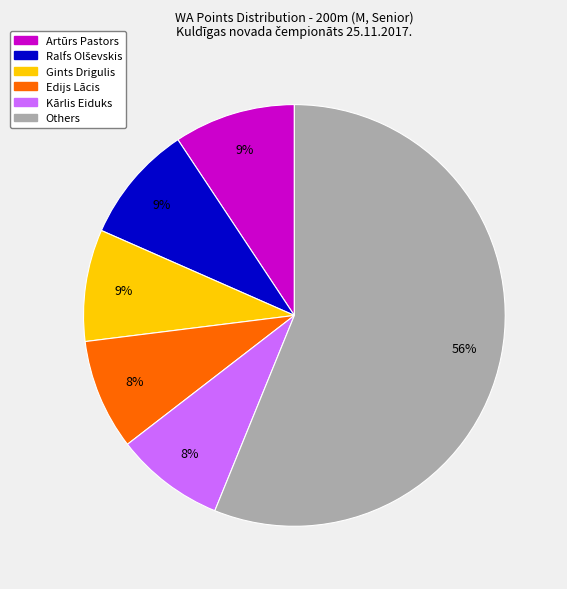

To the nearest percent, what is the difference between the largest and smallest slice percentages?

48%